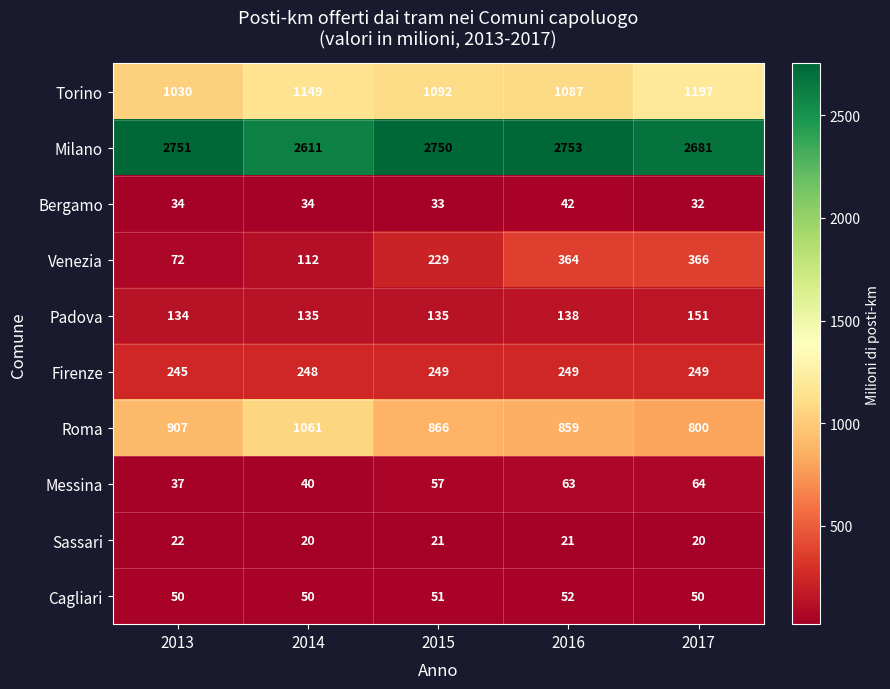

Rank the series at 2013 from lowest to highest value.

Sassari, Bergamo, Messina, Cagliari, Venezia, Padova, Firenze, Roma, Torino, Milano